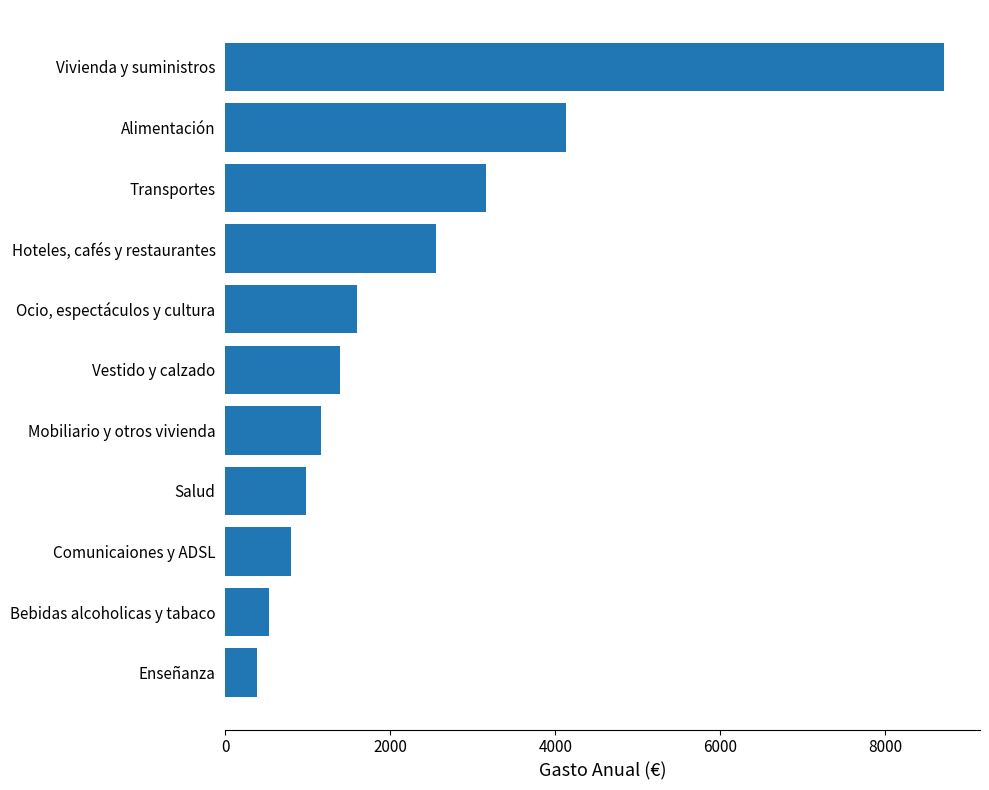

What is the average value?

2306